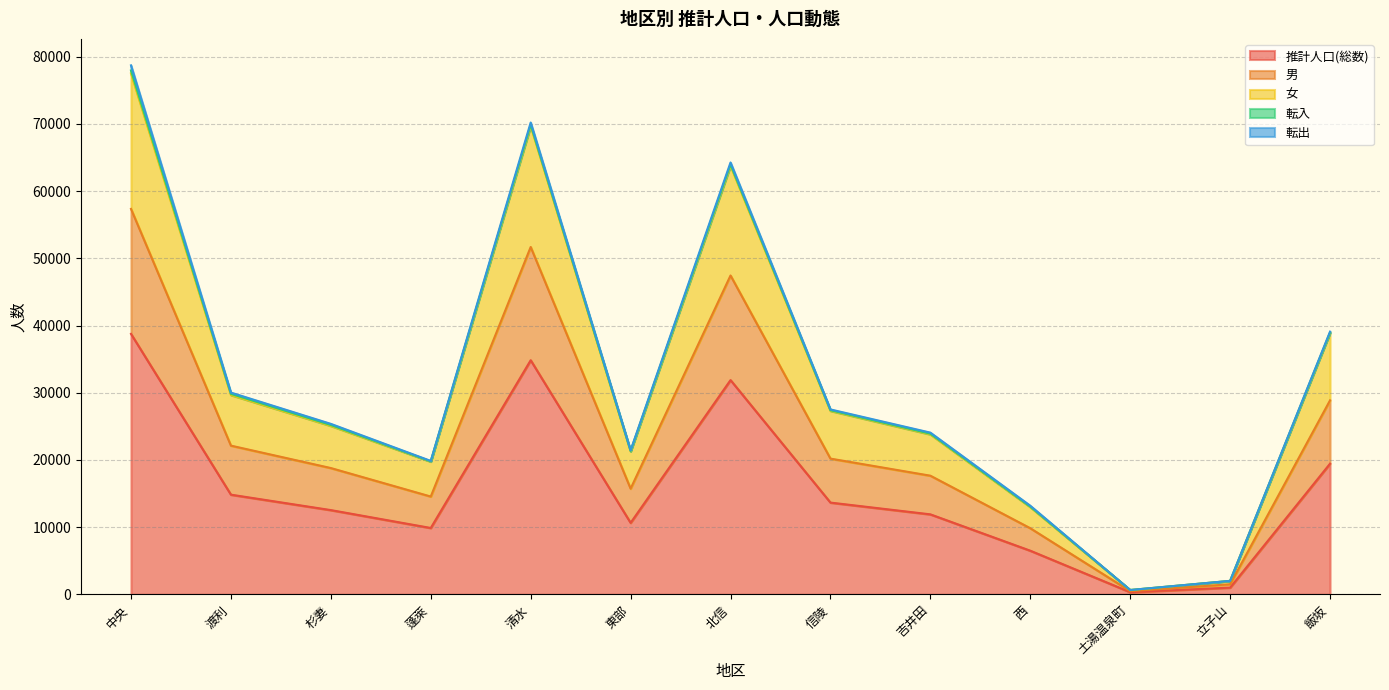

Rank the categories by 男 value from lowest to highest.

土湯温泉町, 立子山, 西, 蓬萊, 東部, 吉井田, 杉妻, 信陵, 渡利, 飯坂, 北信, 清水, 中央